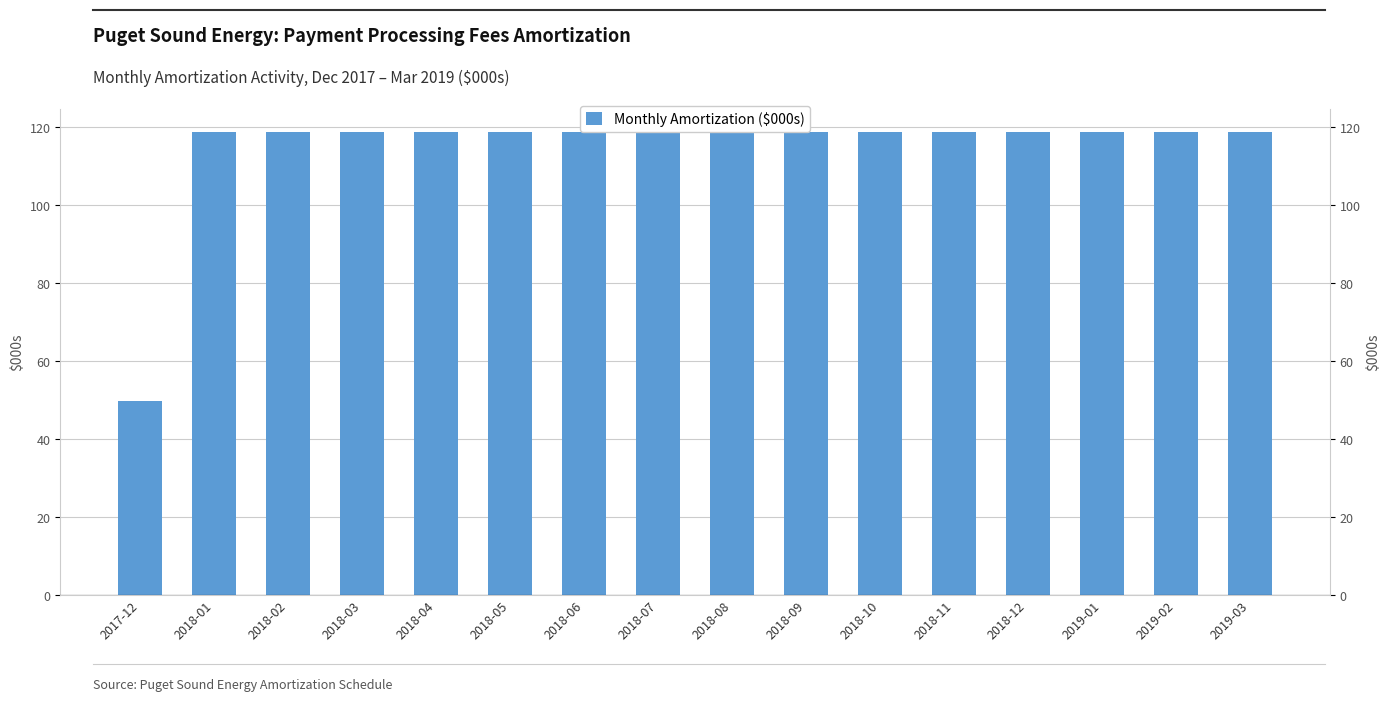

What is the sum of all values?

1832.4